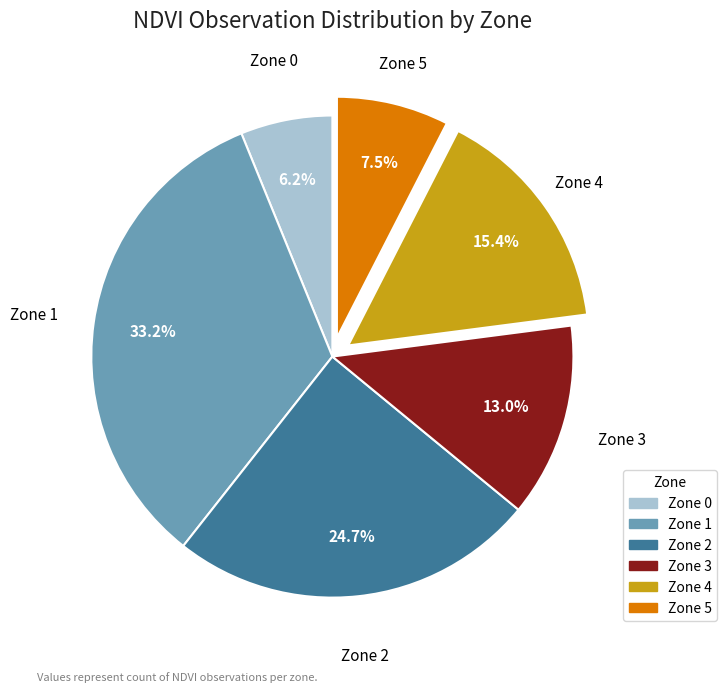

How many segments does this pie chart have?

6